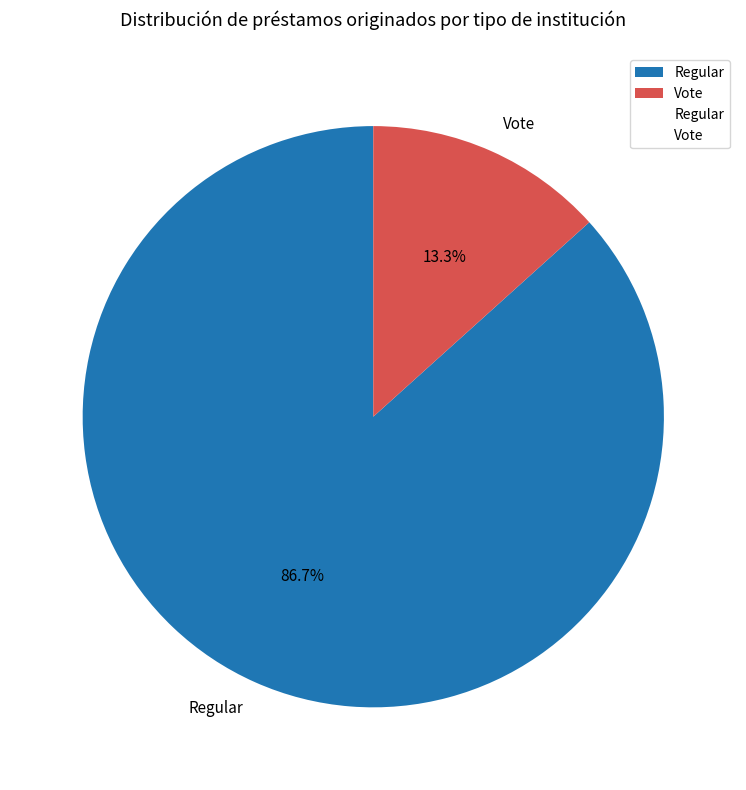

What percentage is NOT represented by Regular?

13.3%